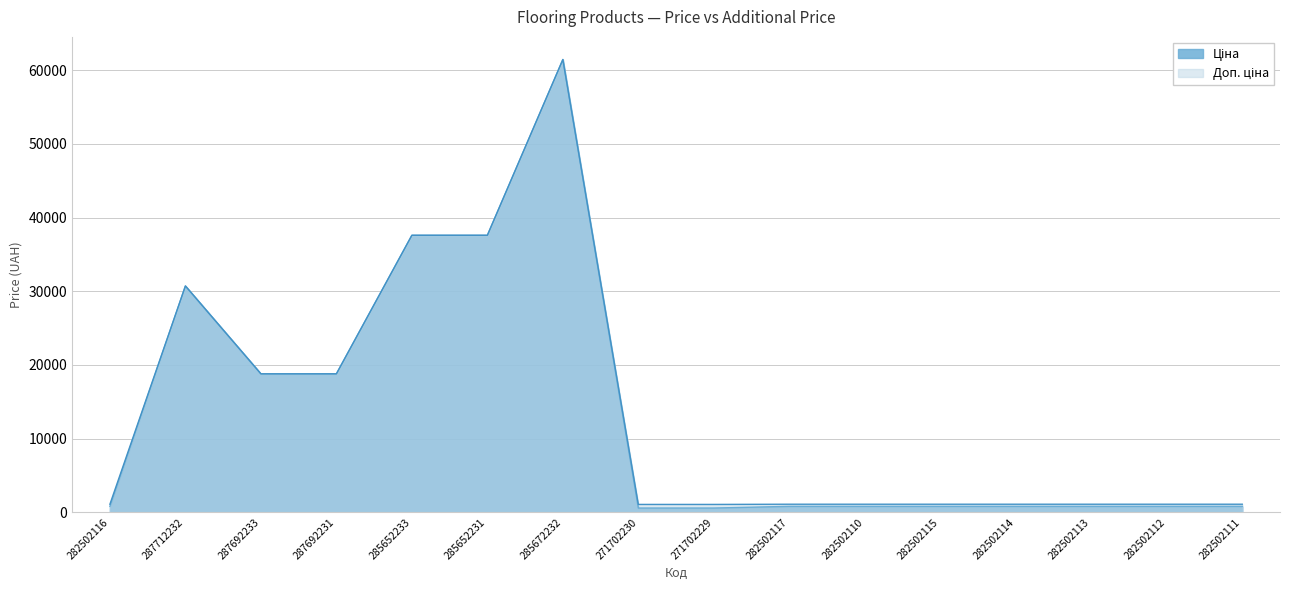

The Ціна series shows 30717.1 at 287712232. True or false?

True